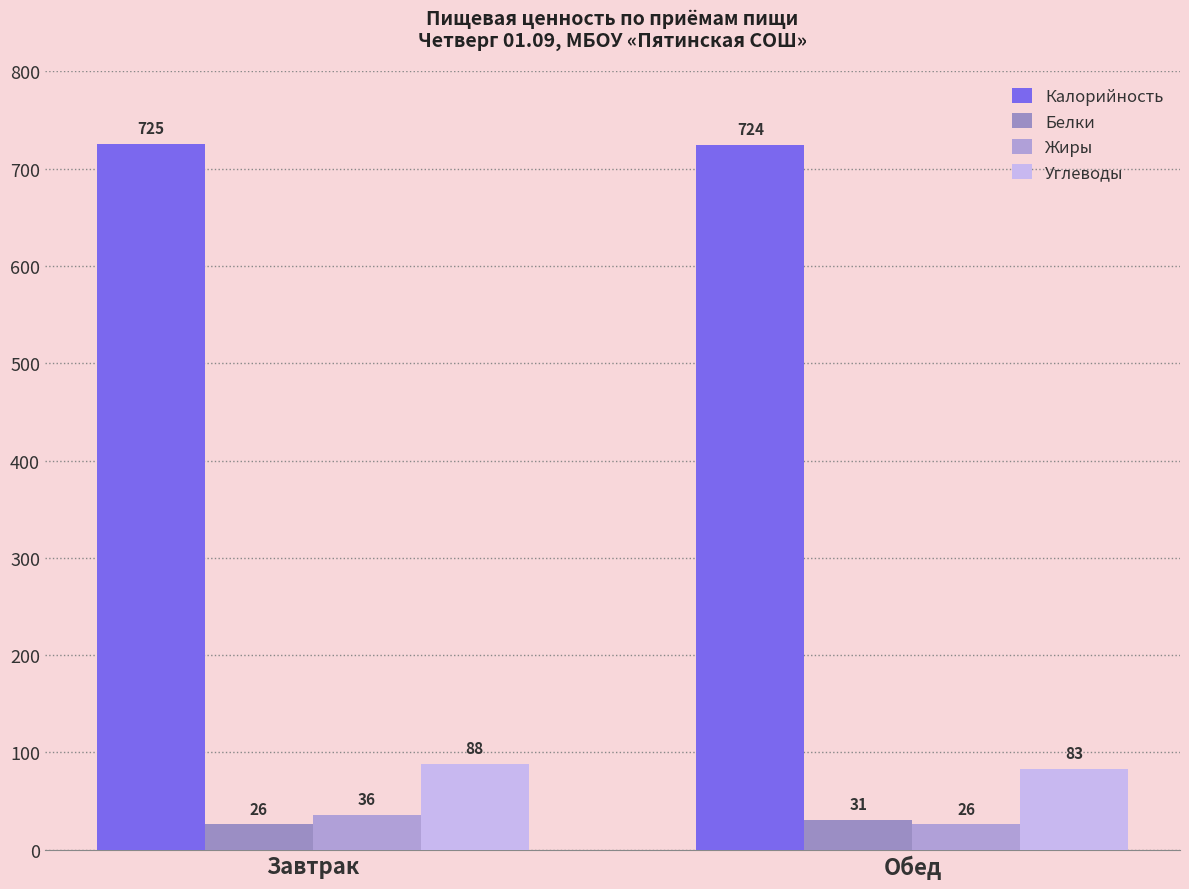

What is the label of the 2nd bar from the left?

Обед